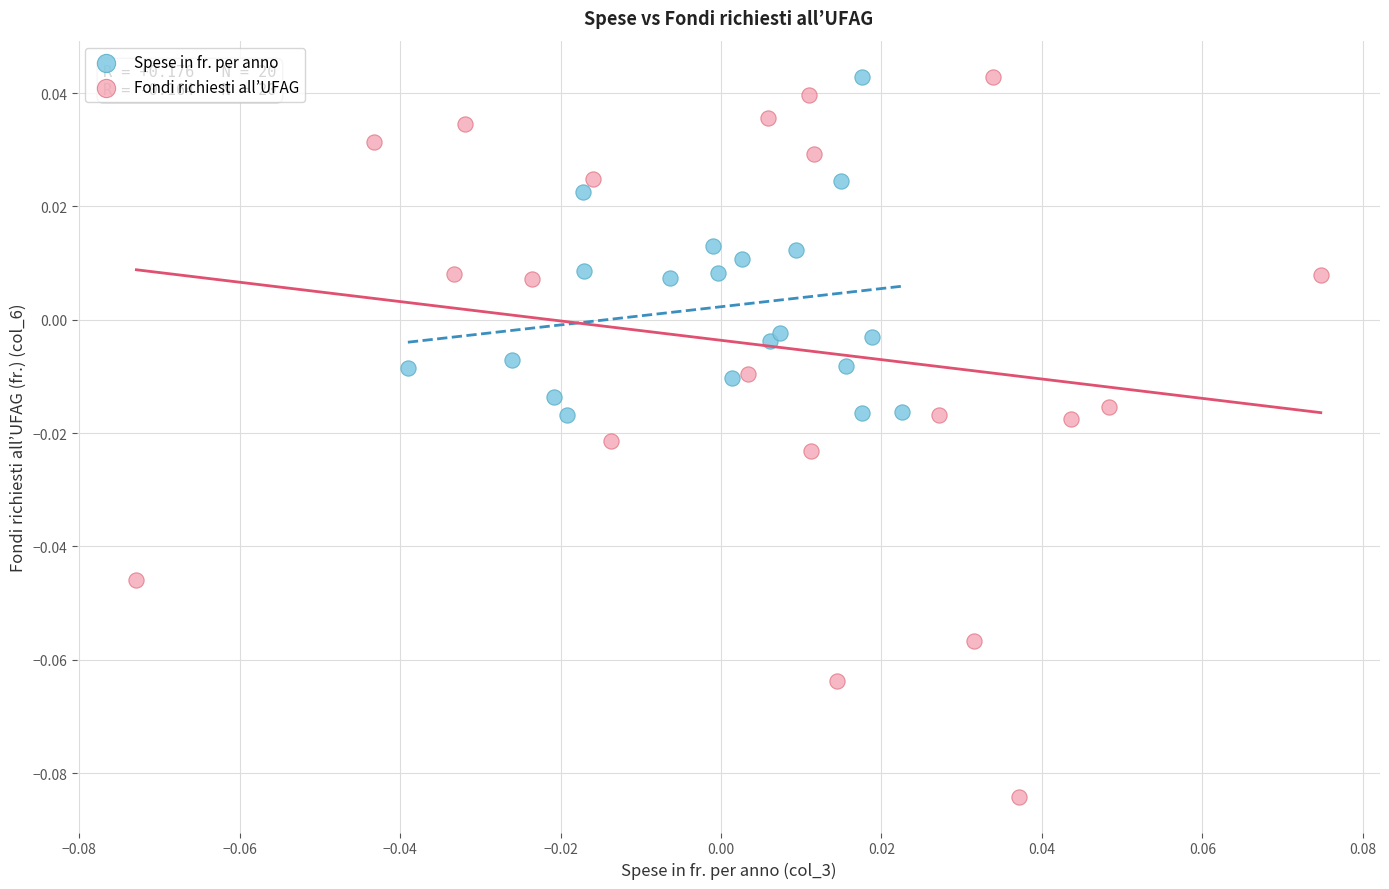

What are all the series names shown in the legend?

Spese in fr. per anno, Fondi richiesti all’UFAG